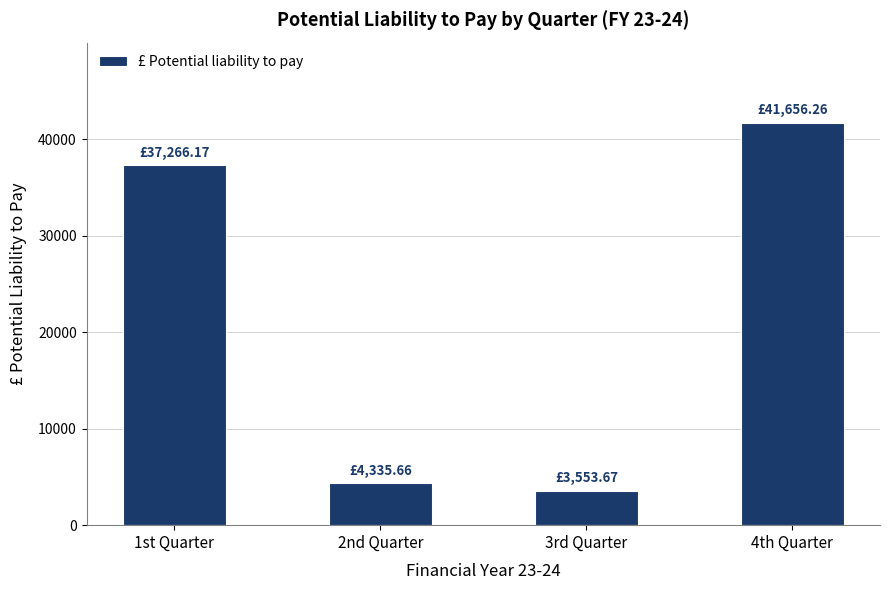

What is the difference between the values at 3rd Quarter and 1st Quarter?

33712.5